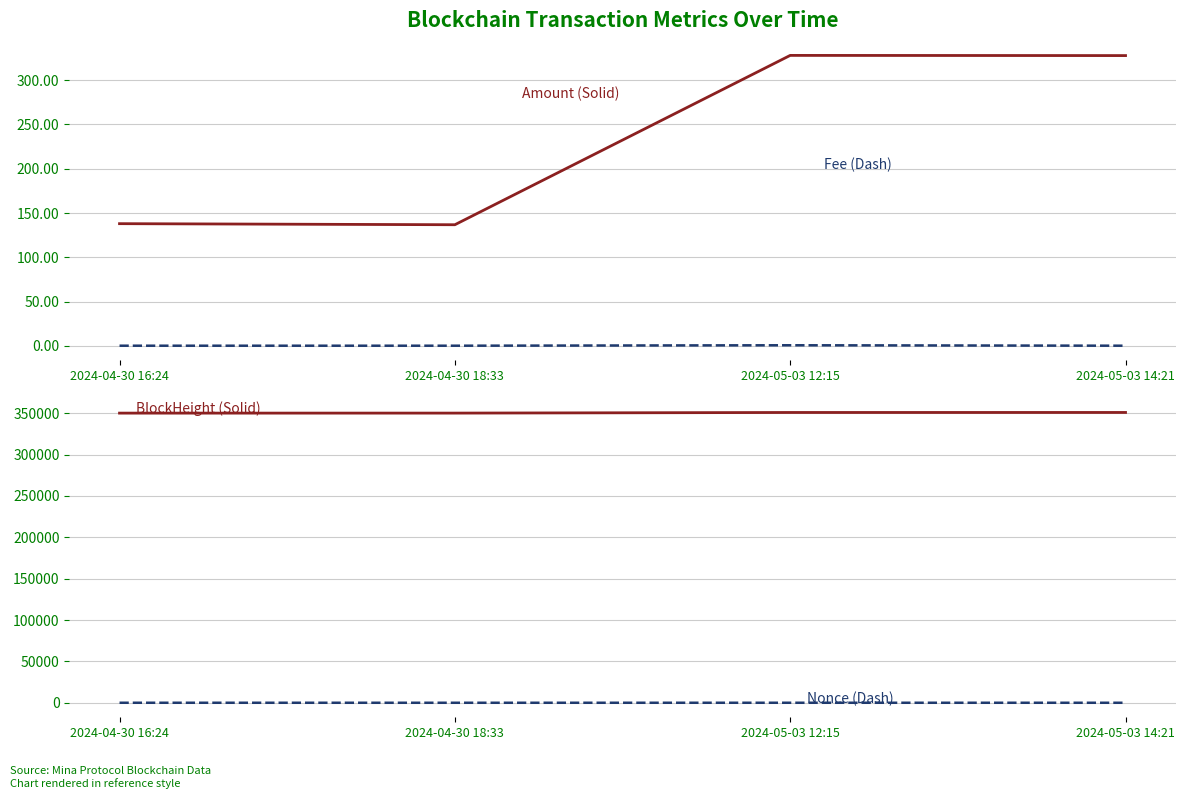

The Fee series shows 0.3 at 2024-04-30 18:33. True or false?

False